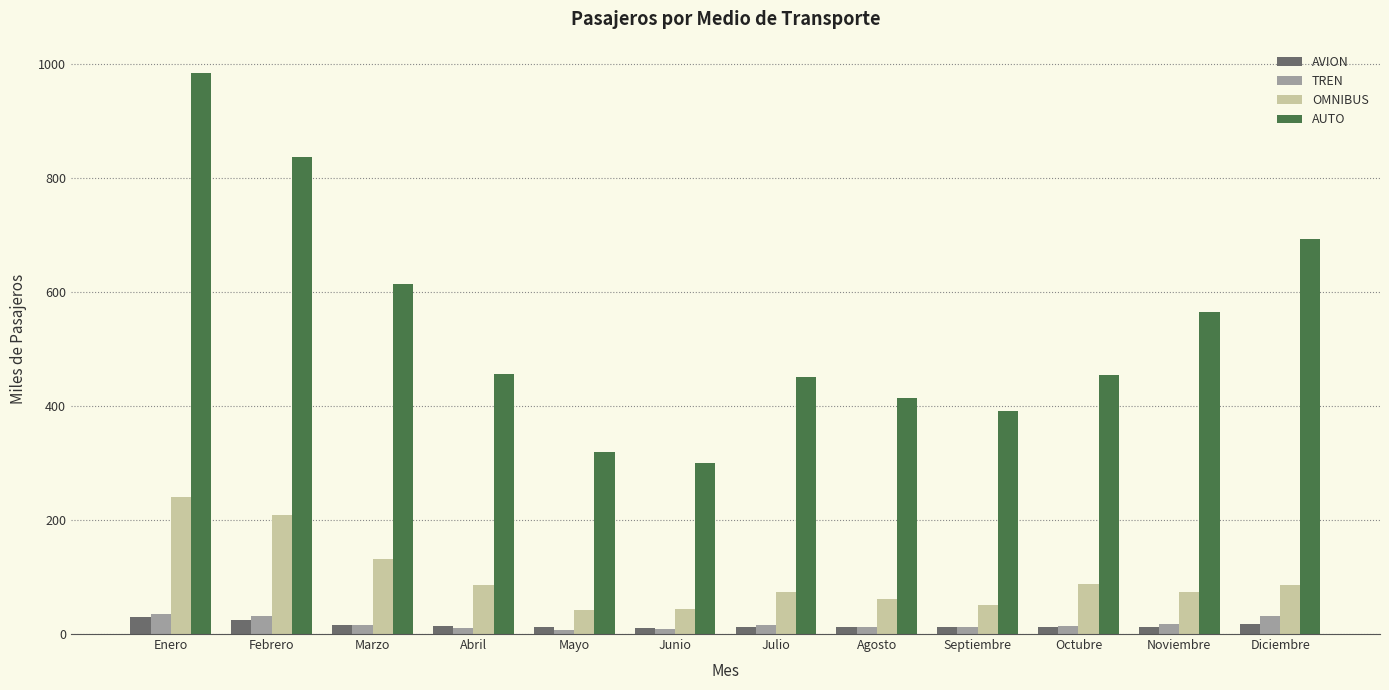

True or false: AUTO has a value of 83.1 at Septiembre.

False